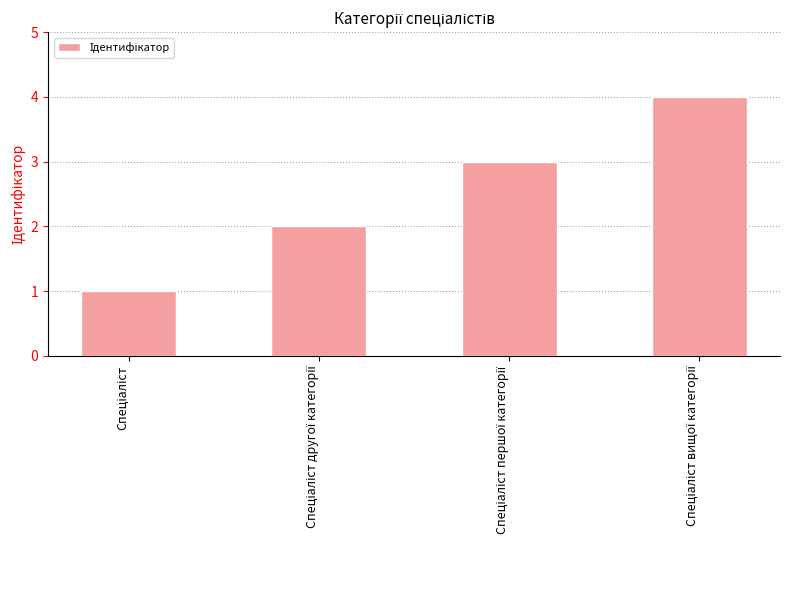

What is the greatest value displayed?

4